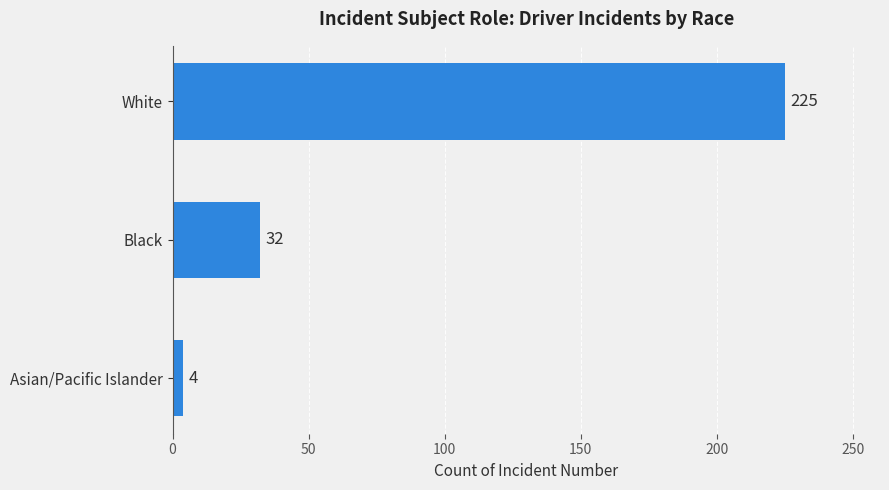

The value at Asian/Pacific Islander is 4. True or false?

True